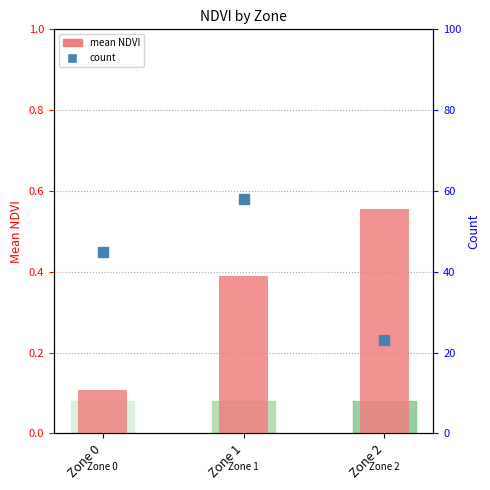

Which series has the largest total across all categories?

count